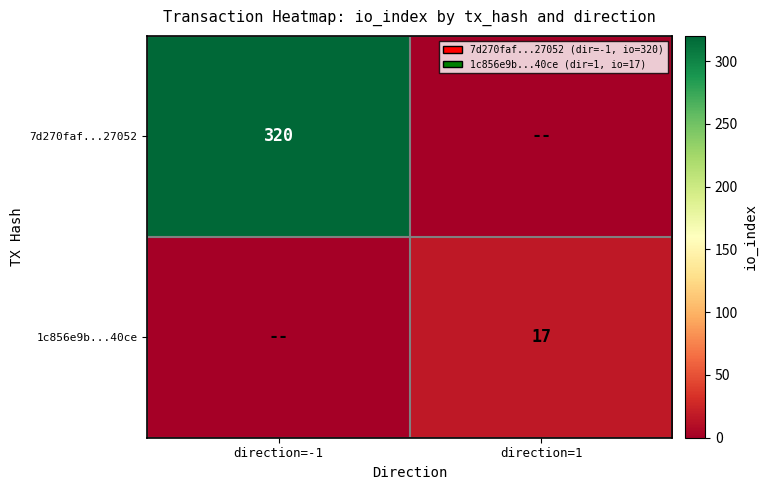

True or false: 7d270faf...27052 has a value of 320 at direction=-1.

True